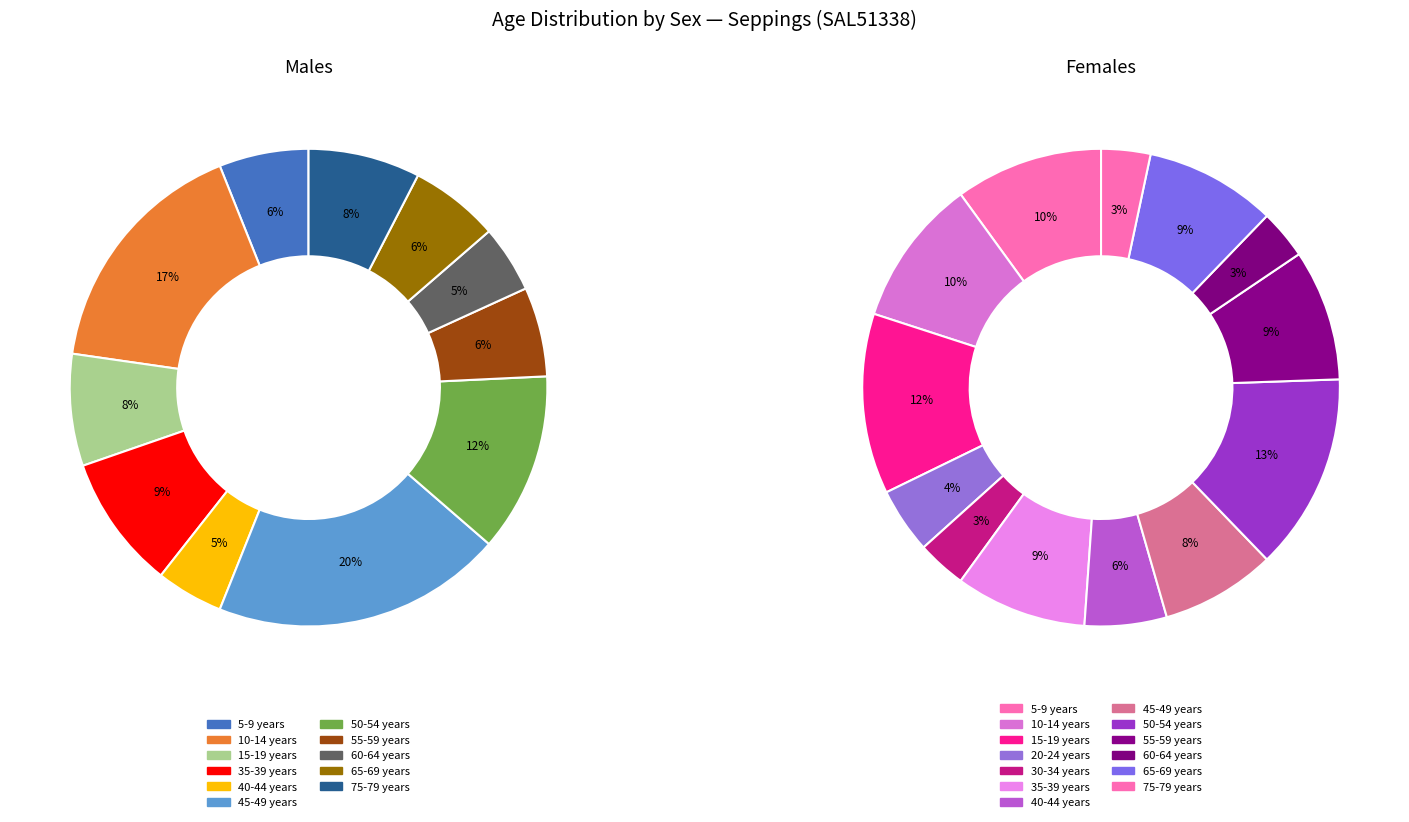

Which category has the biggest portion of the pie?

45-49 years